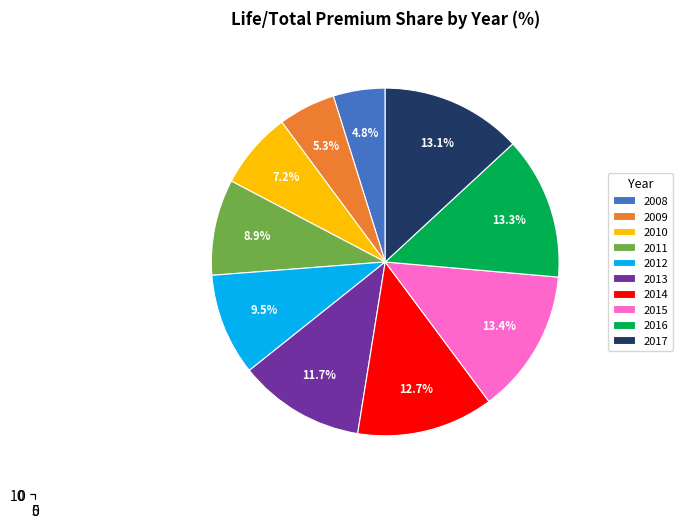

To the nearest percent, what is the average slice percentage?

10%